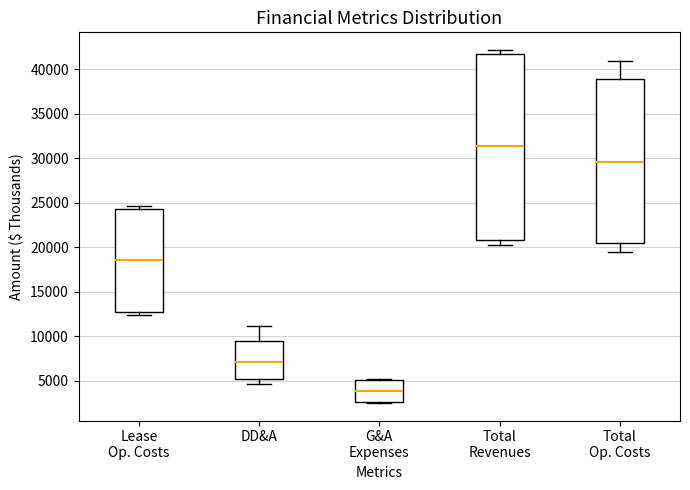

Reading left to right, transcribe this box plot: for each box, give where its median line is, the range the box spans, and where its two whiskers end, as read against the y-axis. The values are not printed on the chart, so give them approximately, as read against the axis.

Lease Op. Costs: median 18500, box 12500 to 24500, whiskers 12500 (just below the box's lower edge) to 24500 (just above the box's upper edge)
DD&A: median 7000, box 5000 to 9500, whiskers 4500 to 11000
G&A Expenses: median 4000, box 2500 to 5000, whiskers 2500 to 5000
Total Revenues: median 31500, box 21000 to 42000, whiskers 20500 to 42000 (just above the box's upper edge)
Total Op. Costs: median 29500, box 20500 to 39000, whiskers 19500 to 41000